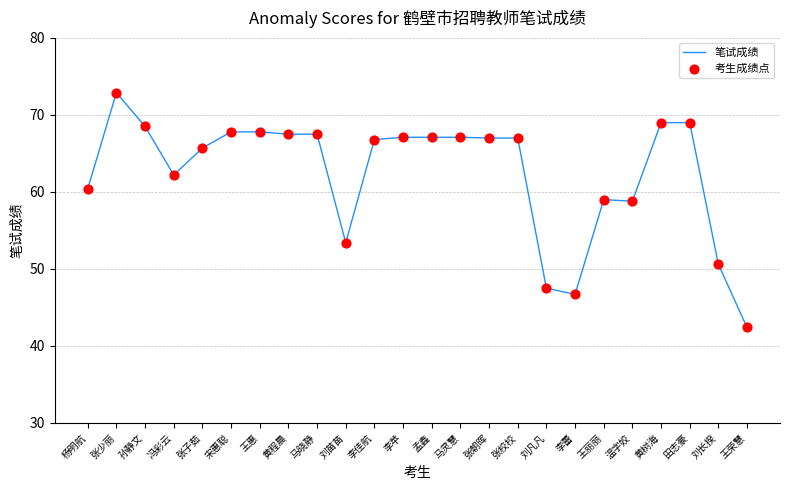

What is the difference between the values at 黄程晨 and 田志豪?

1.5